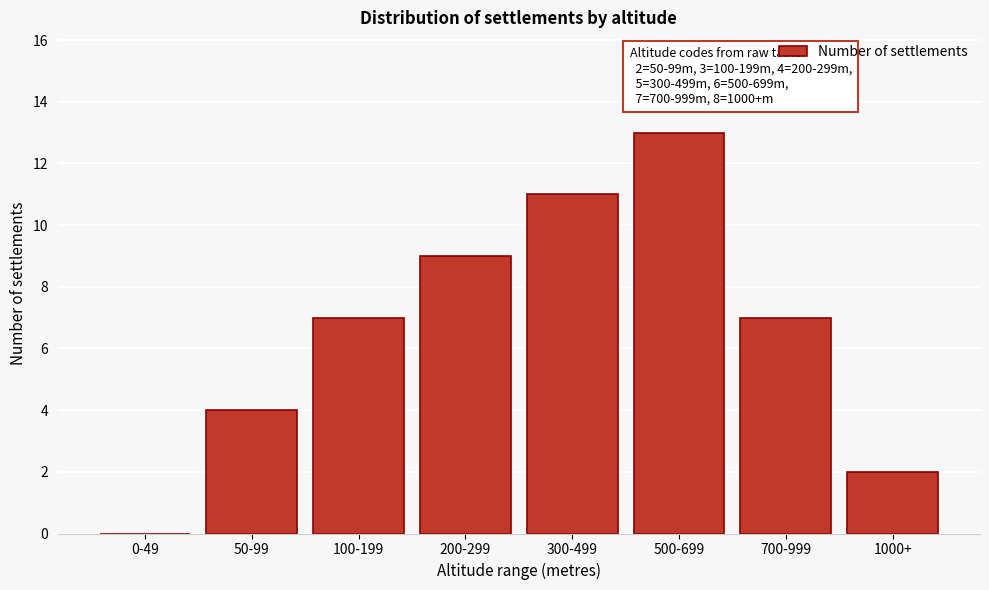

Reading left to right, what are all the values shown in this chart?

0-49=0	50-99=4	100-199=7	200-299=9	300-499=11	500-699=13	700-999=7	1000+=2